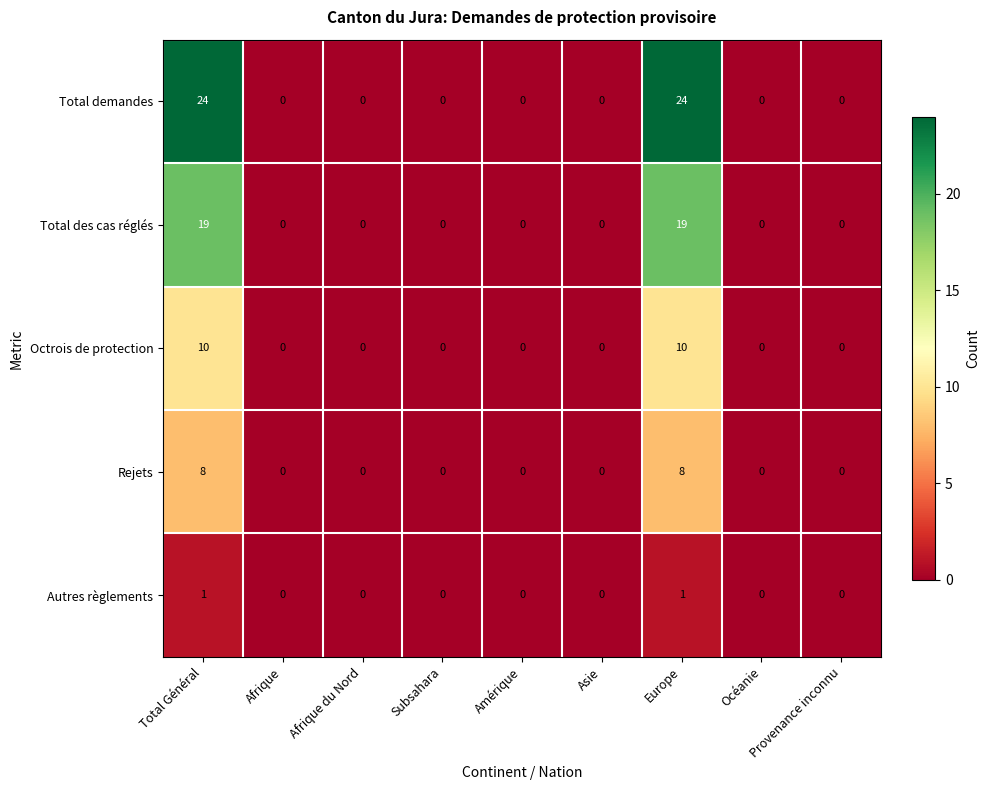

How many distinct data groups are displayed?

5